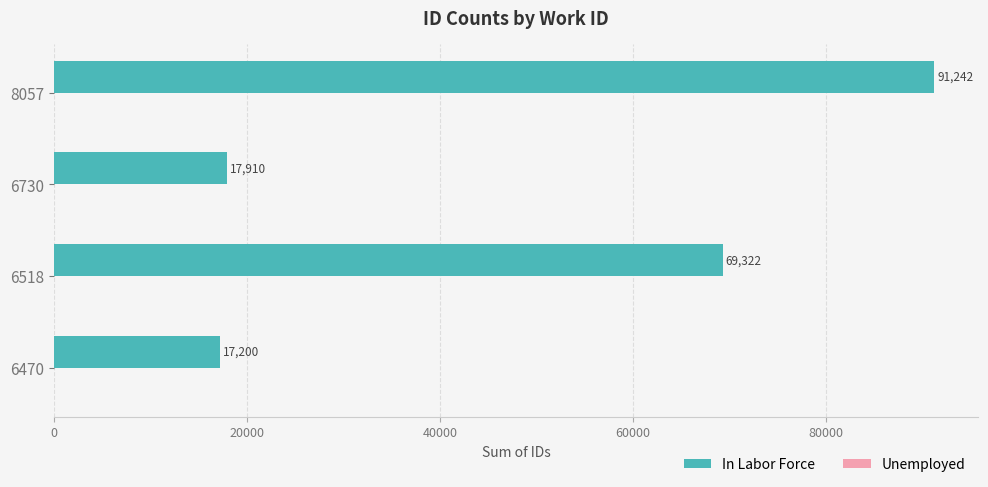

What is the change in value from 6470 to 8057?

+74042